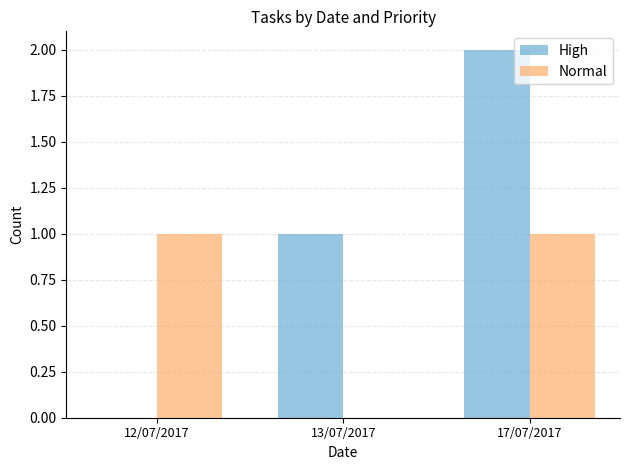

Count the Normal values in the range 0 to 1.

3